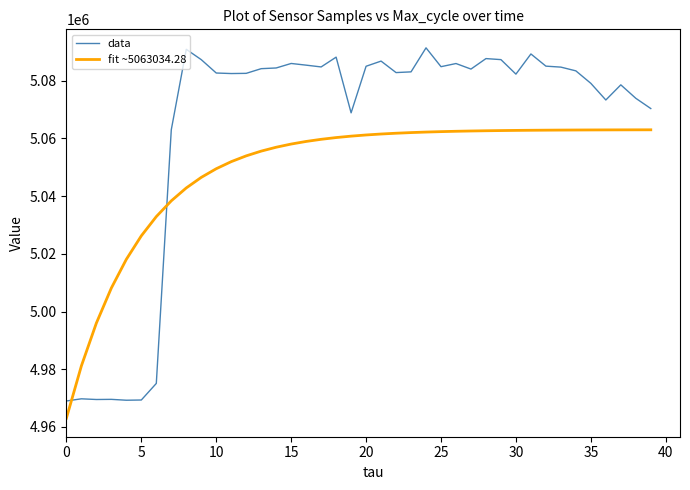

Which series ends up on top after the final intersection of data and fit ~5063034.28?

data